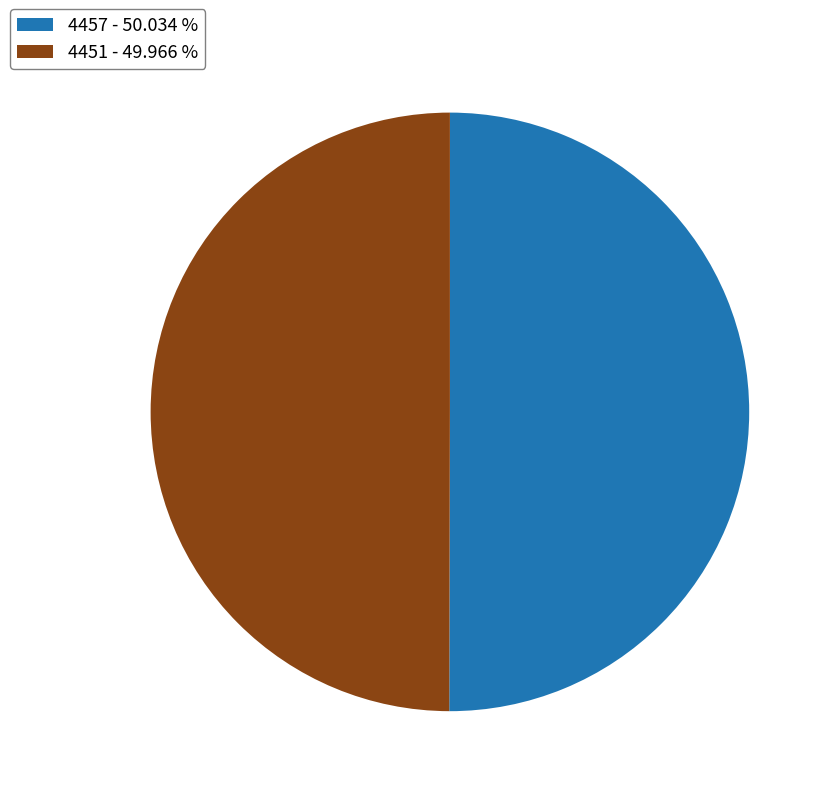

Combined, do 4451 - 49.966 % and 4457 - 50.034 % account for over 50%?

Yes